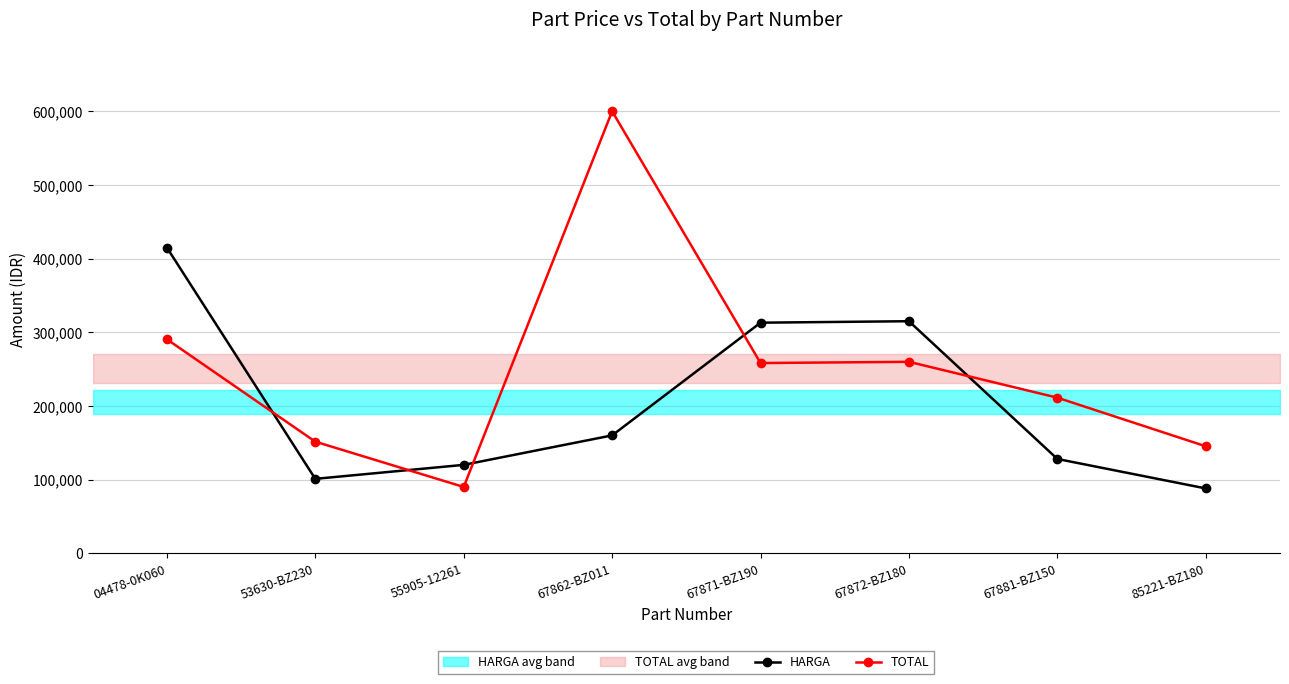

True or false: TOTAL and HARGA cross at least once.

True